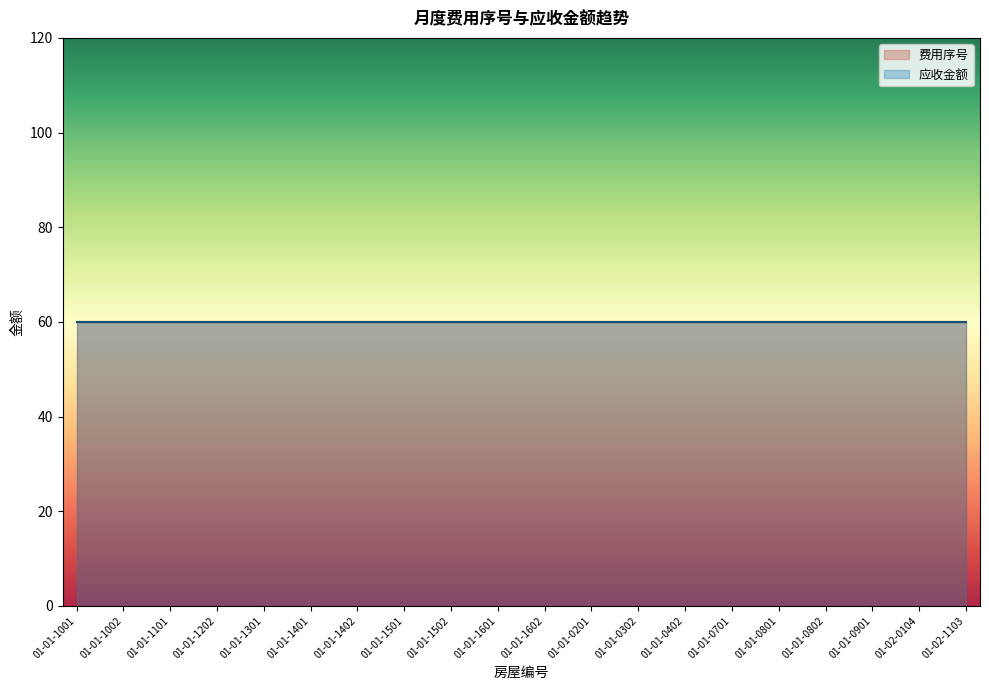

At 01-02-1103, list the series in order from smallest to largest.

费用序号, 应收金额